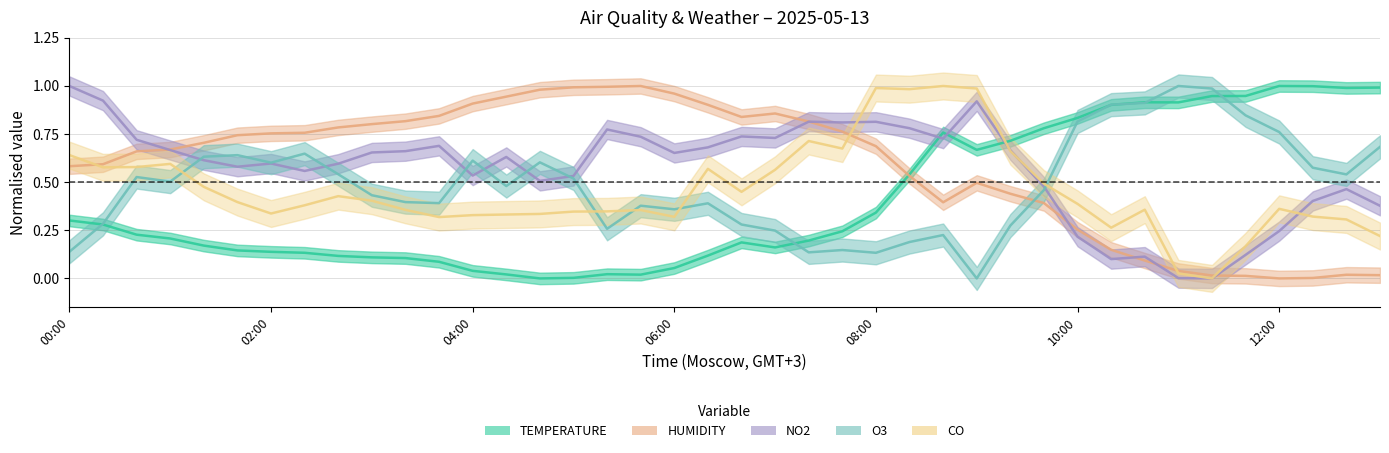

At how many categories does at least one series exceed 0?

40